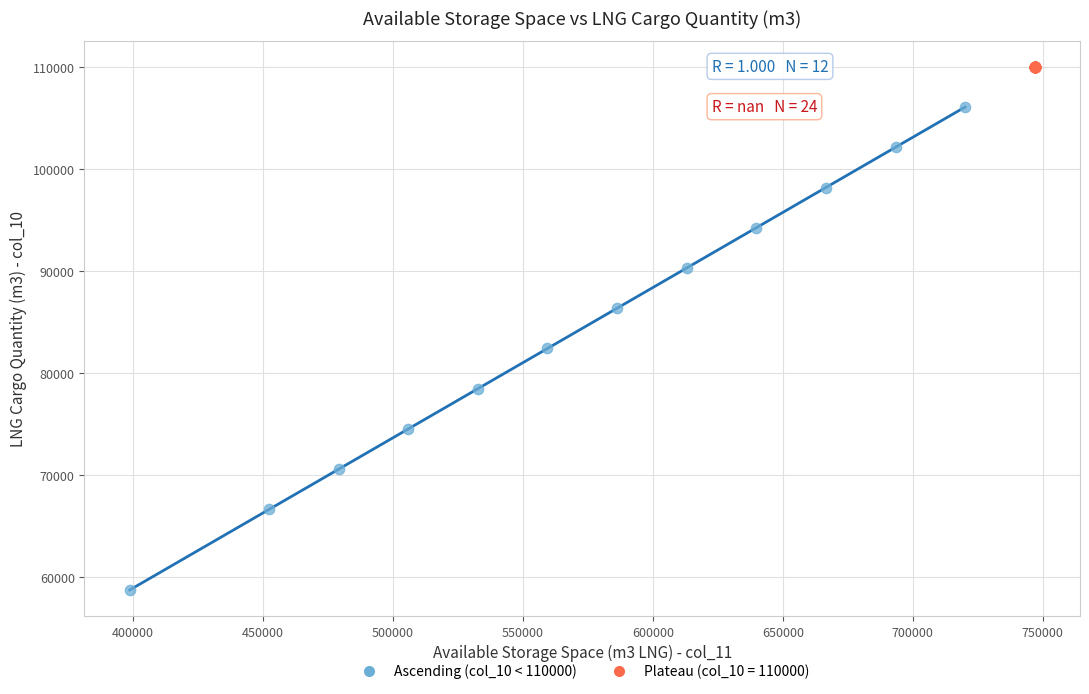

Which series contains the highest Y value?

Plateau (col_10 = 110000)